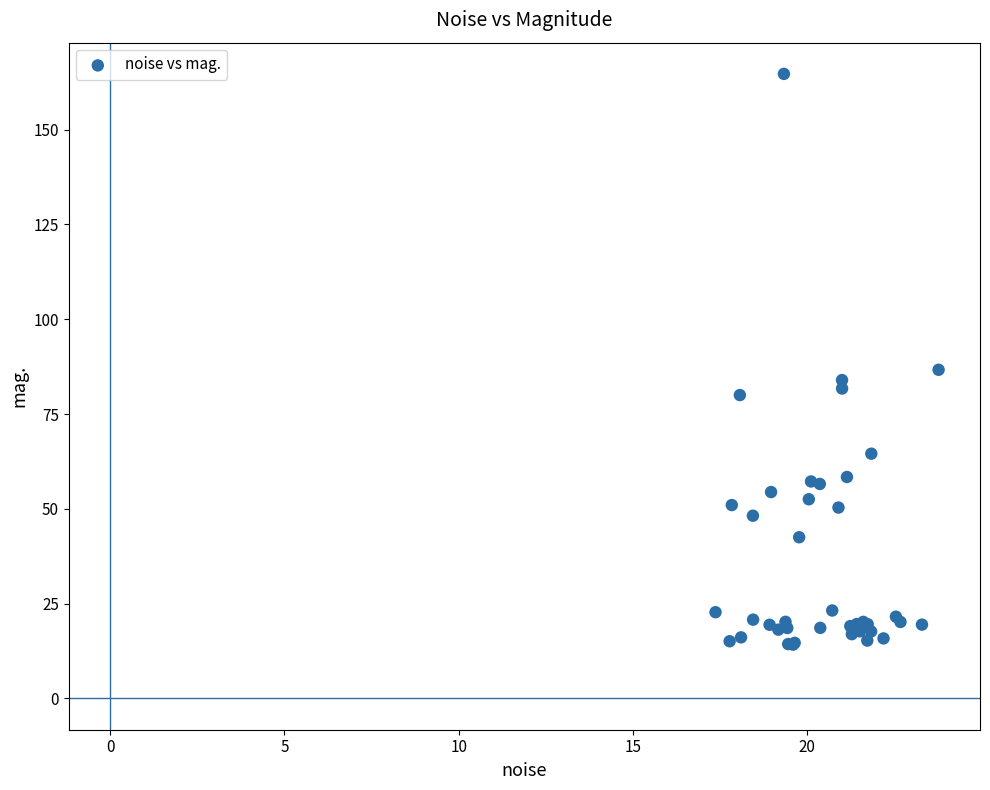

What Y value in the scatter plot is closest to 89?

86.7